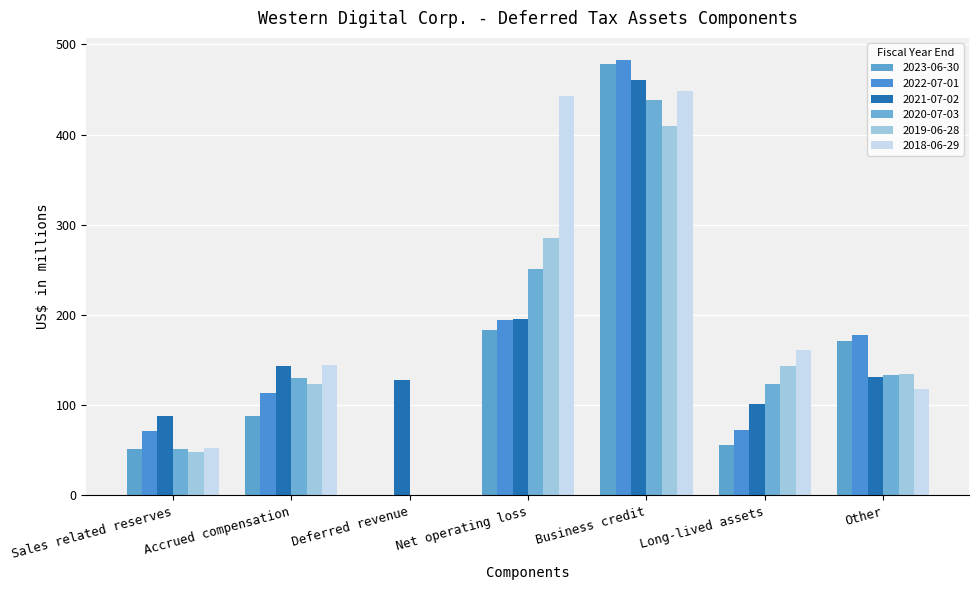

How many data points does each series have?

7